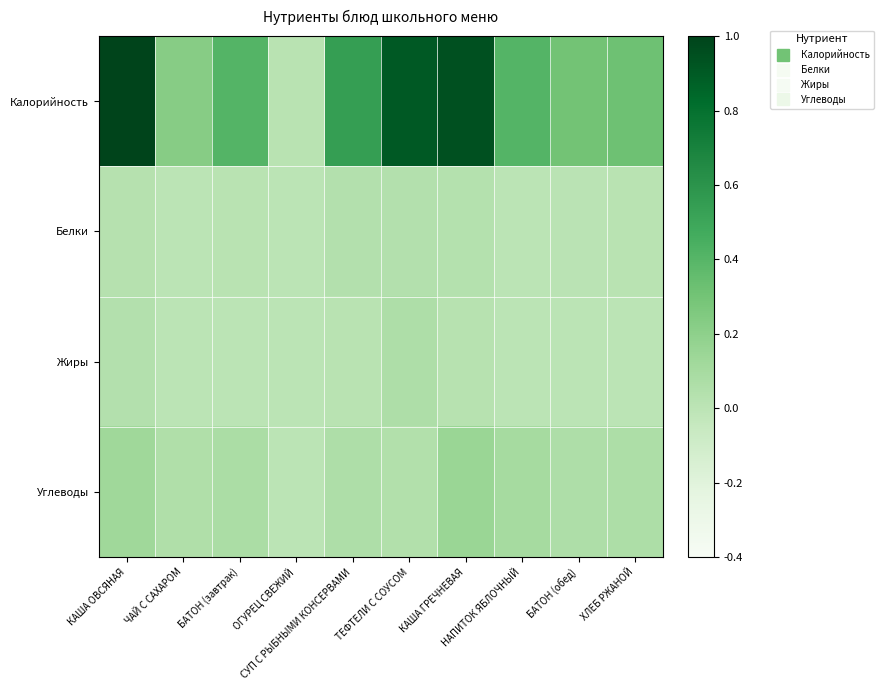

Which series has the largest total across all categories?

Калорийность